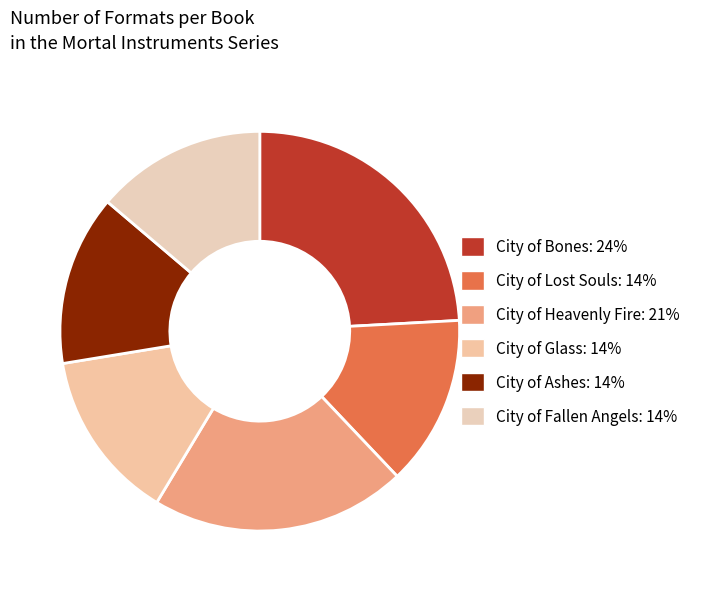

Count the number of slices in the pie.

6